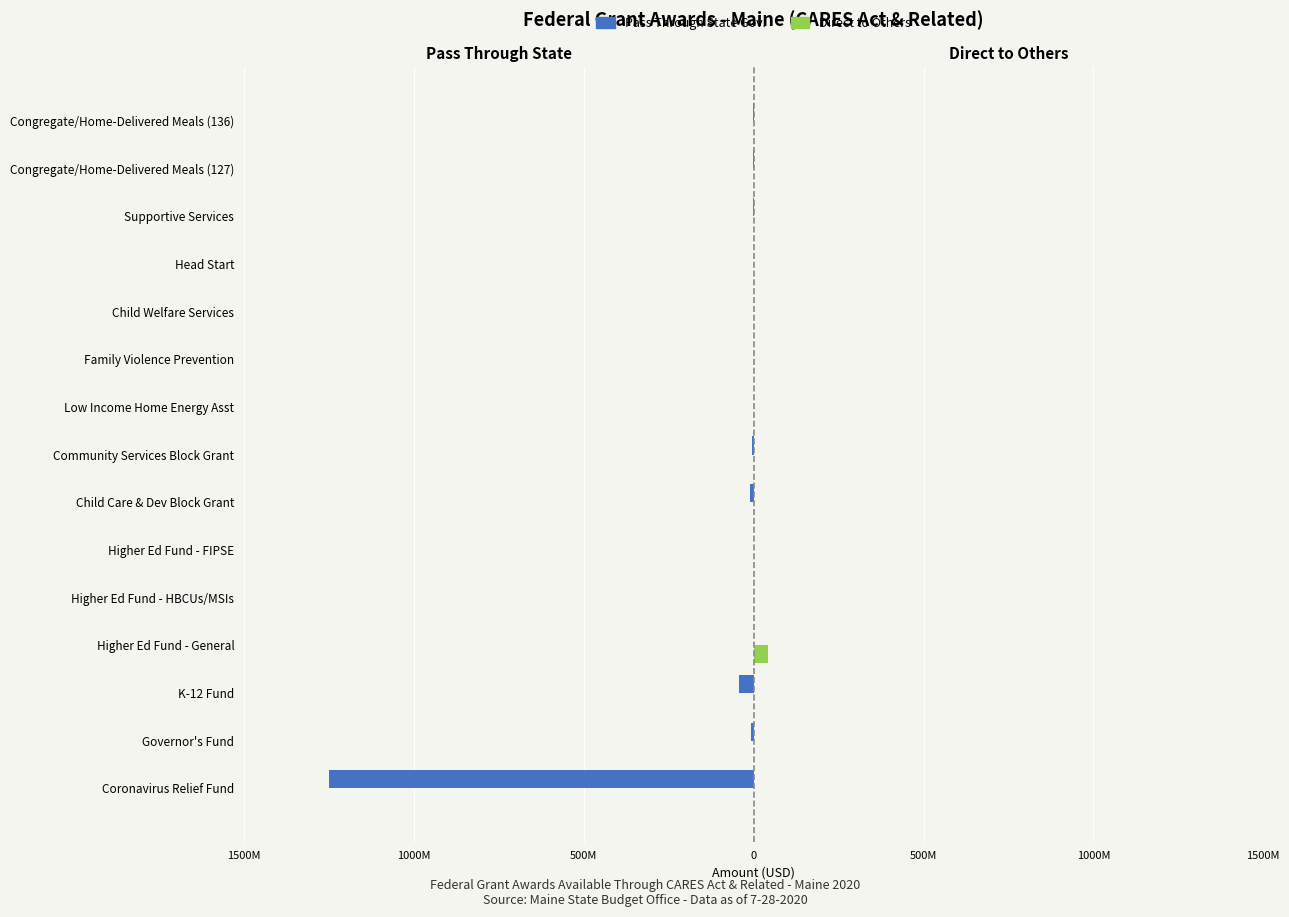

Which series has the largest range (max minus min)?

Pass Through State Gov.